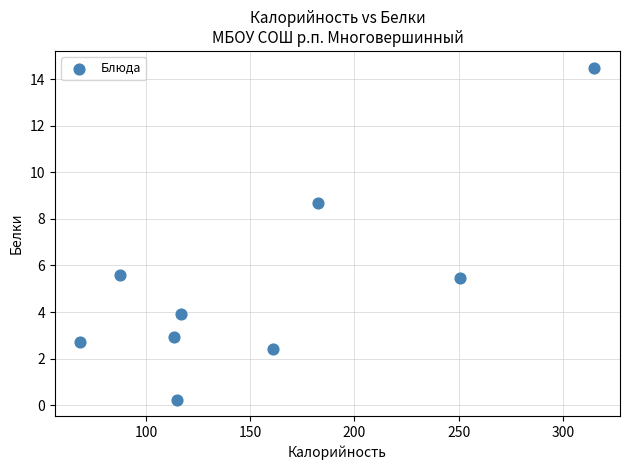

What is the range of Y values (max minus min)?

14.3